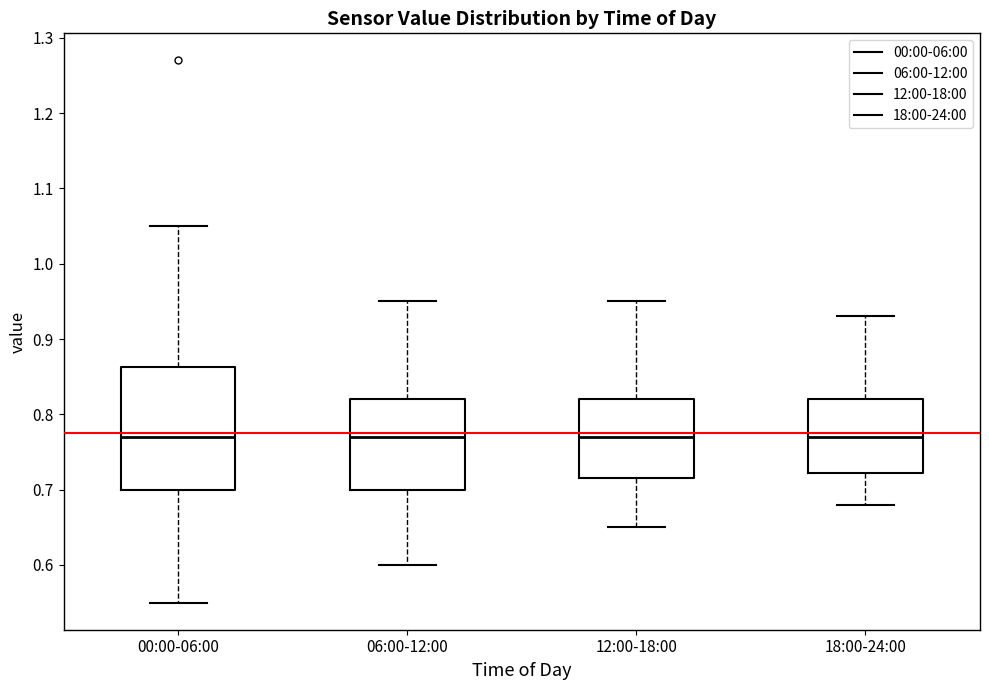

Reading left to right, transcribe this box plot: for each box, give where its median line is, the range the box spans, and where its two whiskers end, as read against the y-axis. The values are not printed on the chart, so give them approximately, as read against the axis.

00:00-06:00: median 0.77, box 0.70 to 0.86, whiskers 0.55 to 1.05
06:00-12:00: median 0.77, box 0.70 to 0.82, whiskers 0.60 to 0.95
12:00-18:00: median 0.77, box 0.72 to 0.82, whiskers 0.65 to 0.95
18:00-24:00: median 0.77, box 0.72 to 0.82, whiskers 0.68 to 0.93